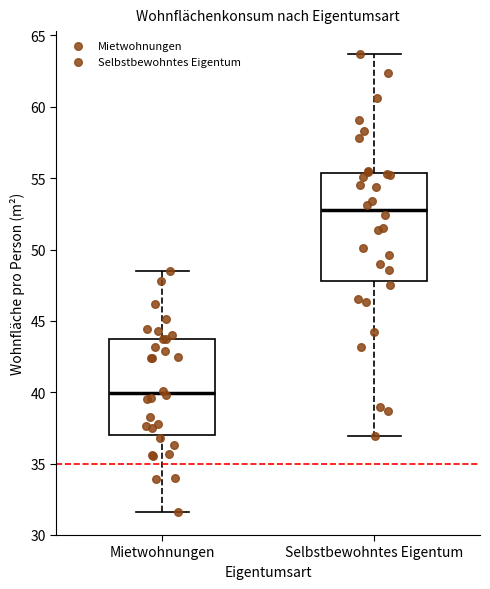

Which box has the highest median line?

Selbstbewohntes Eigentum